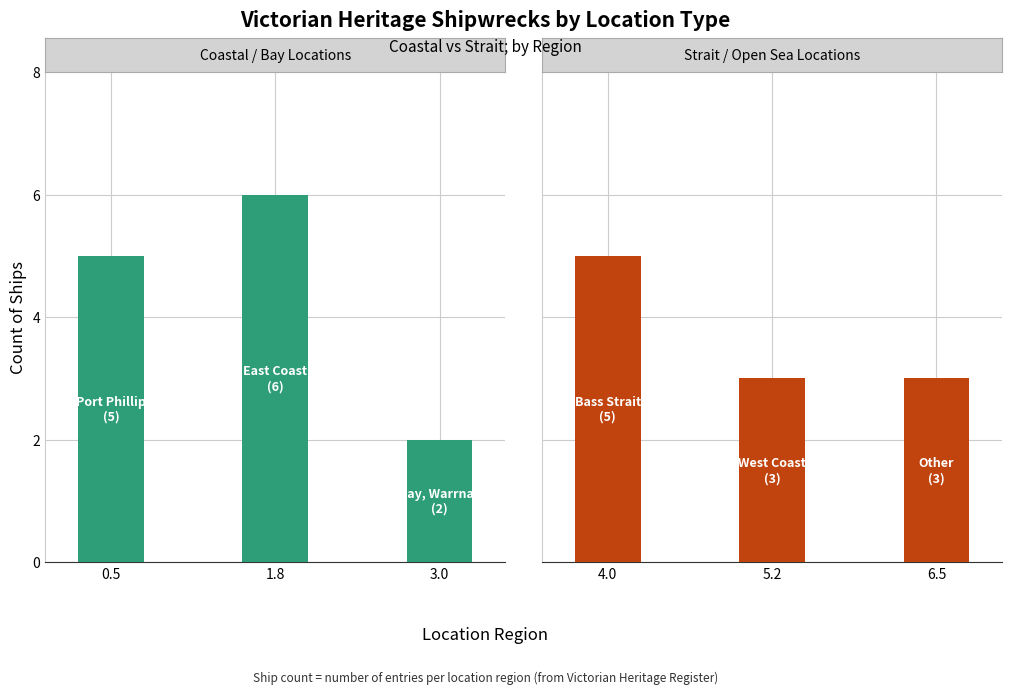

How many bars are there in total?

6